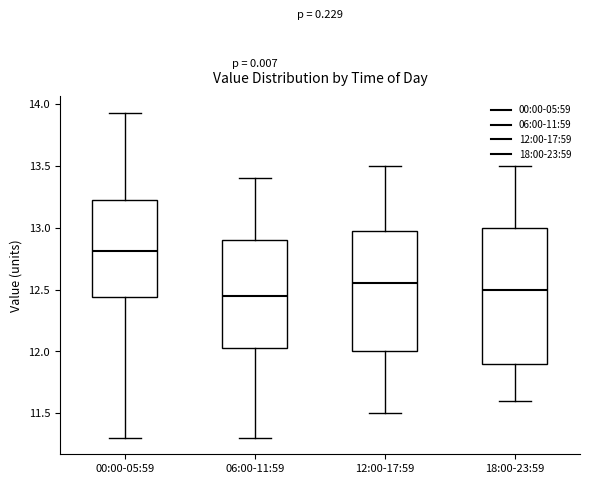

Which box has the lowest median line?

06:00-11:59